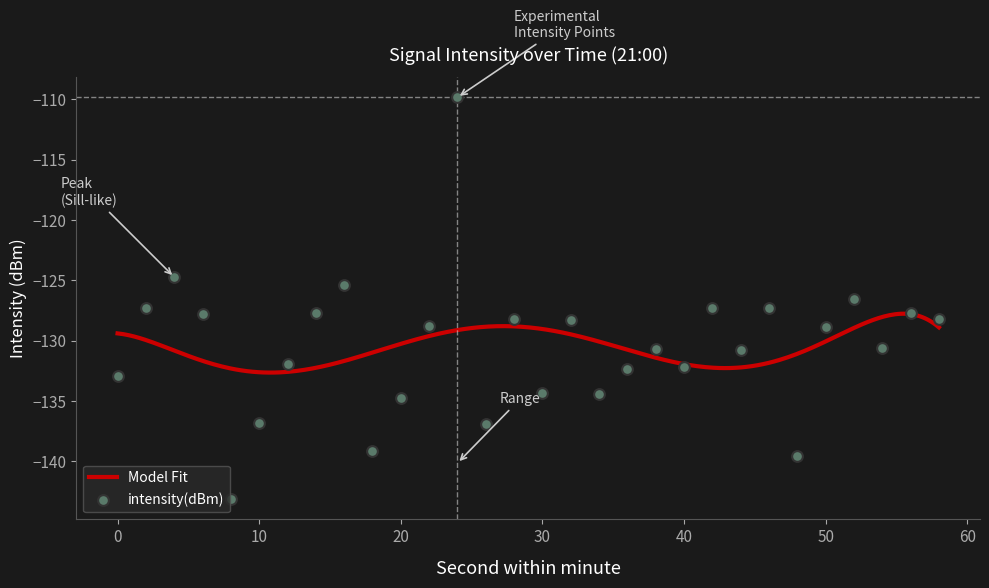

Between 24 and 0, which is larger?

24